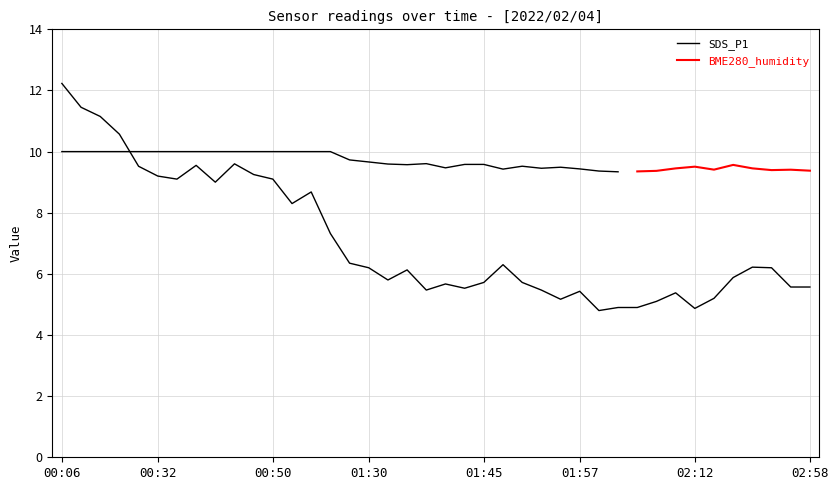

List the labels in order of value, smallest first.

02:00, 02:12, 02:02, 02:04, 02:07, 01:55, 02:15, 02:10, 01:57, 01:38, 01:52, 01:42, 02:55, 02:58, 01:40, 01:45, 01:50, 01:33, 02:34, 01:35, 01:30, 02:50, 02:42, 01:47, 01:28, 01:13, 00:53, 00:55, 00:42, 00:37, 00:50, 00:32, 00:48, 00:30, 00:40, 00:45, 00:27, 00:25, 00:09, 00:06